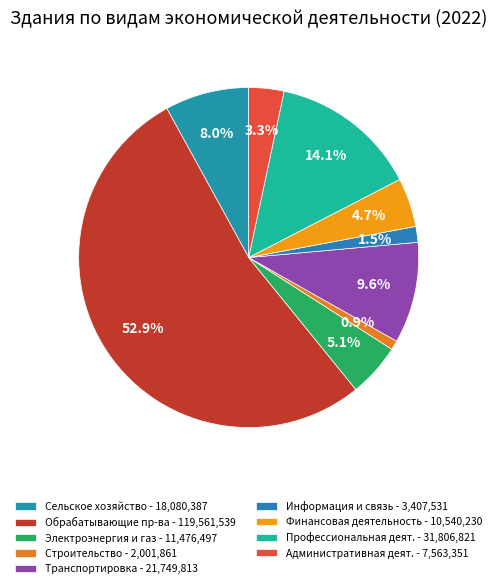

How many segments does this pie chart have?

9